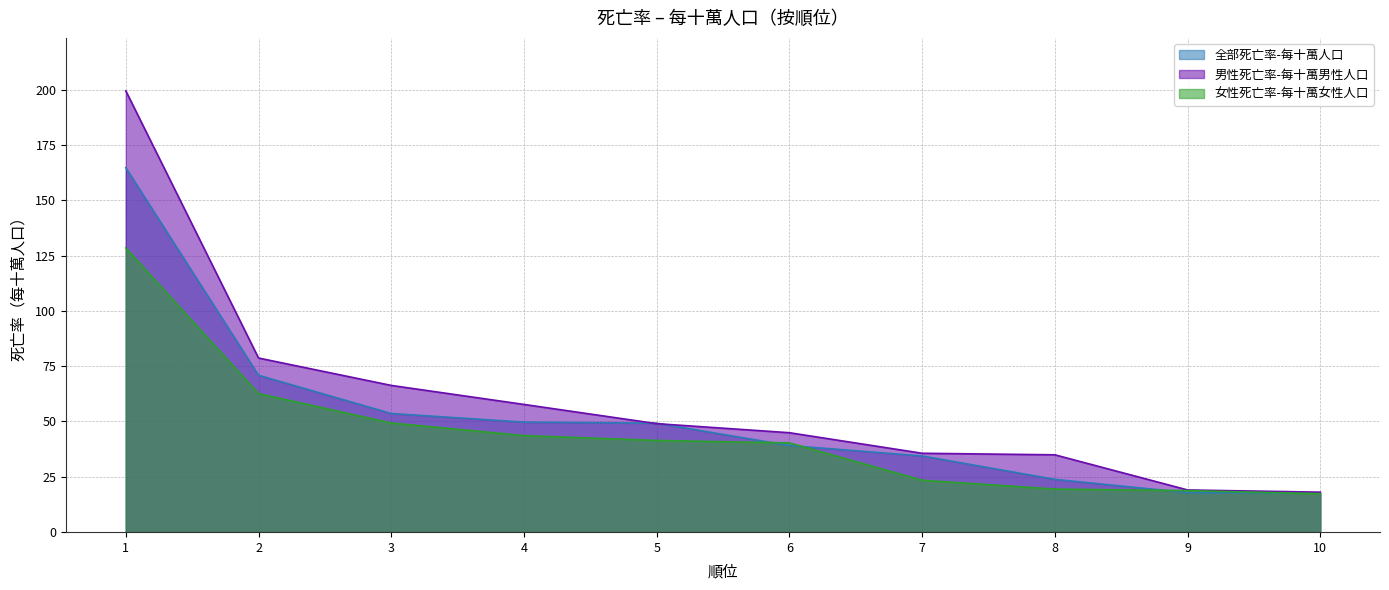

True or false: 女性死亡率-每十萬女性人口 and 男性死亡率-每十萬男性人口 intersect in this chart.

False